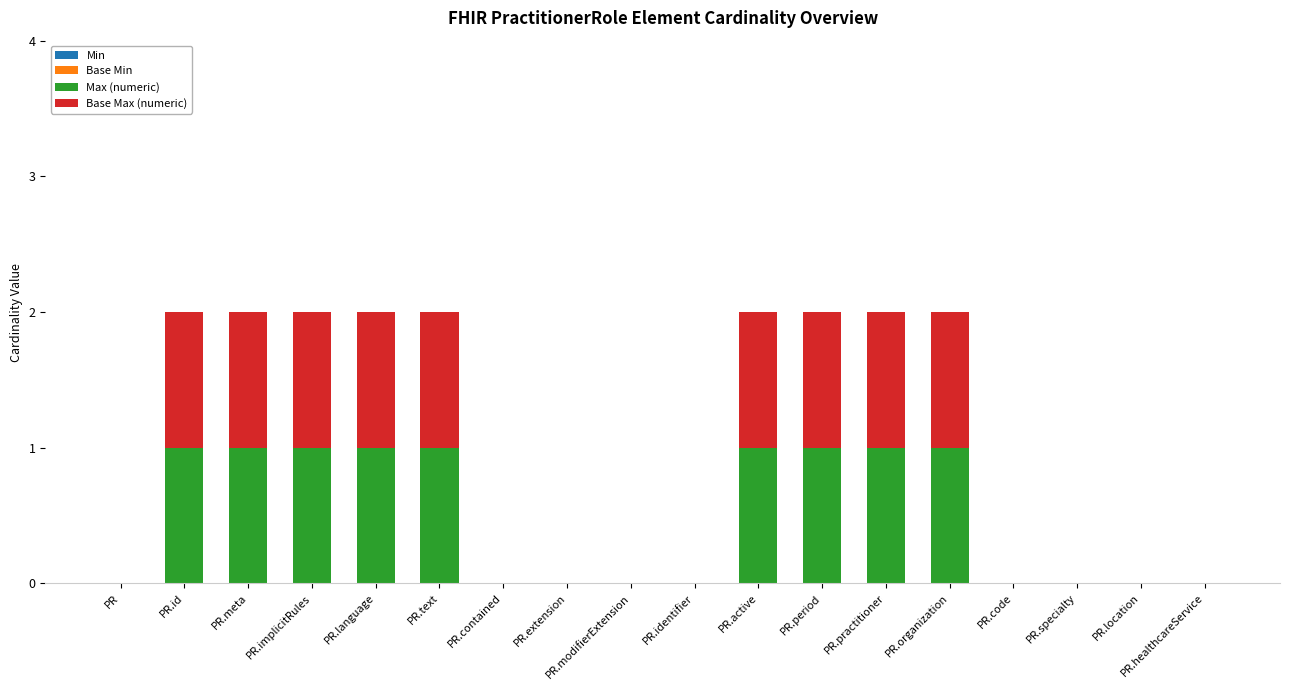

The Max (numeric) series shows 2 at PR.organization. True or false?

False